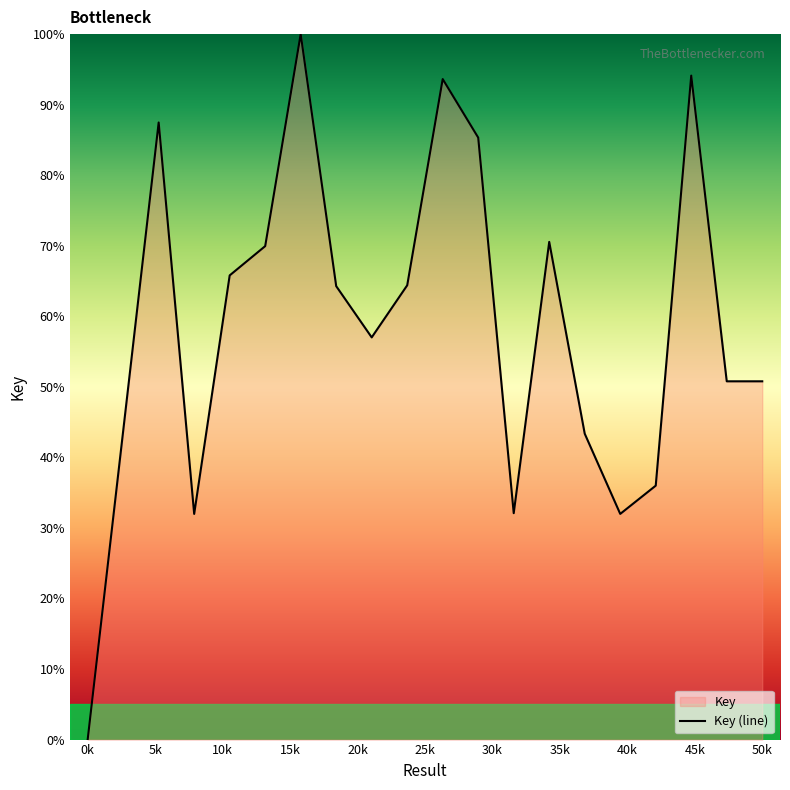

True or false: the data shows 116.7 at 12.

False